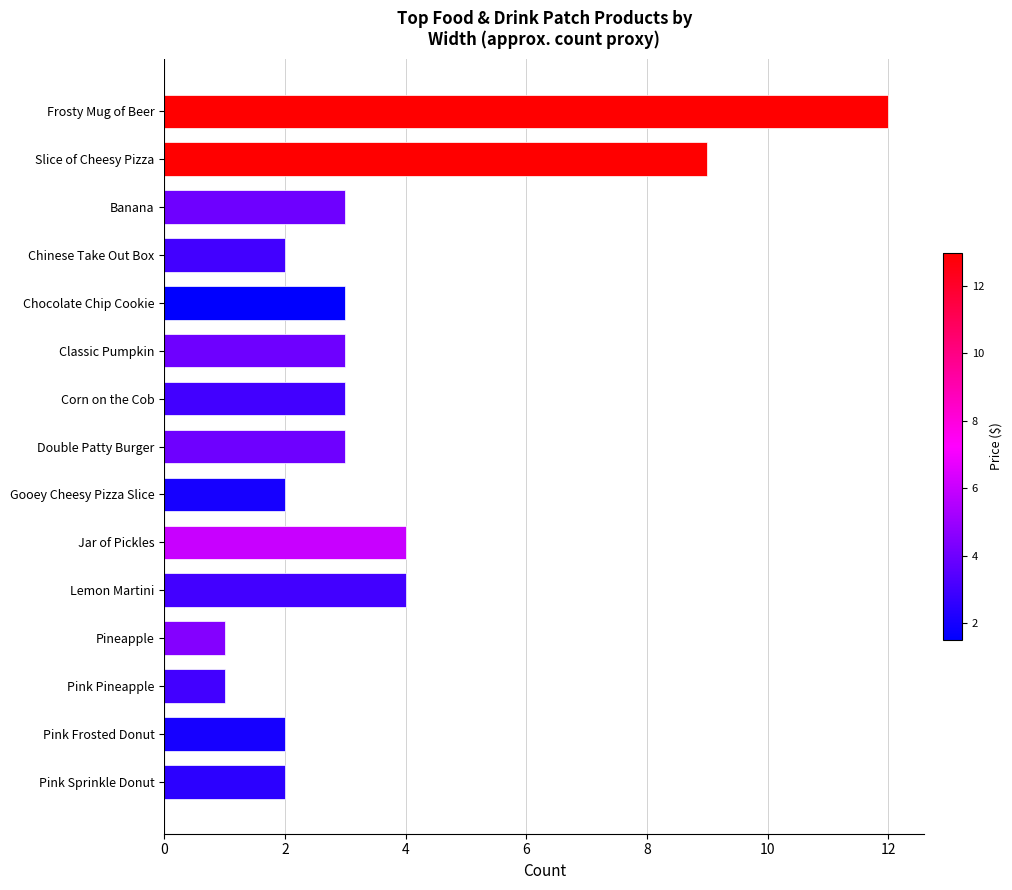

Which label corresponds to the largest value in the chart?

Frosty Mug of Beer